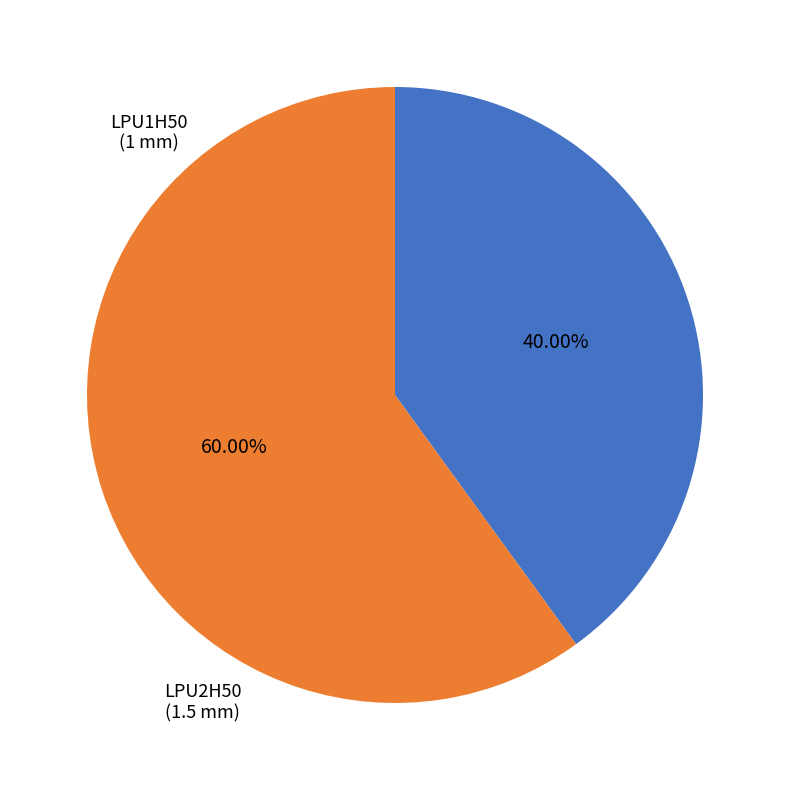

Does LPU2H50 account for over 50% of the chart?

Yes